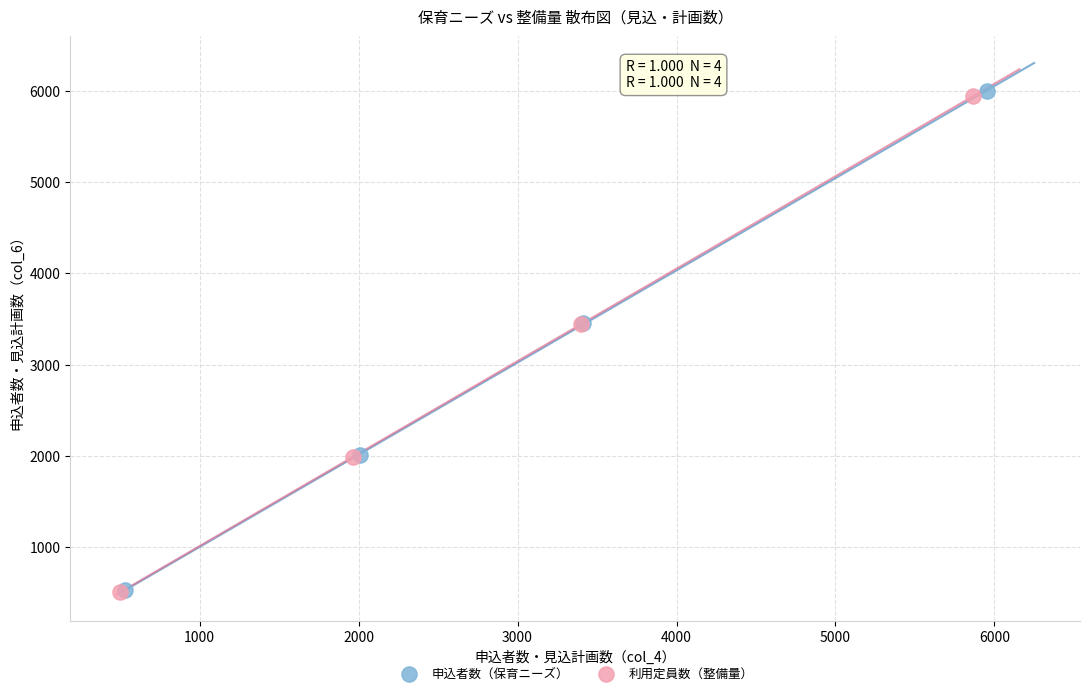

Which series has the widest spread of Y values?

申込者数（保育ニーズ）